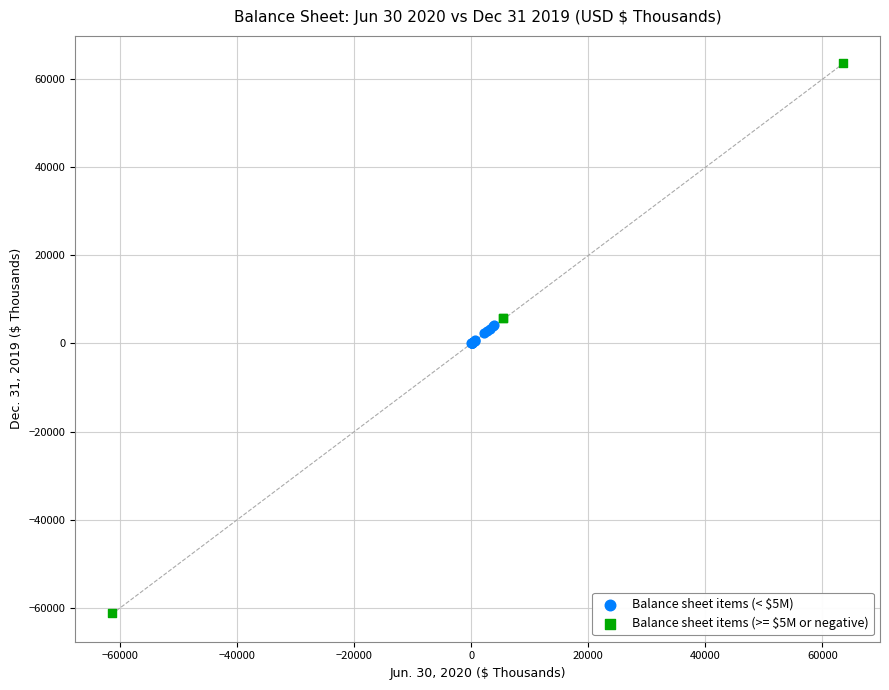

Which series reaches the maximum Y coordinate?

Balance sheet items (>= $5M or negative)